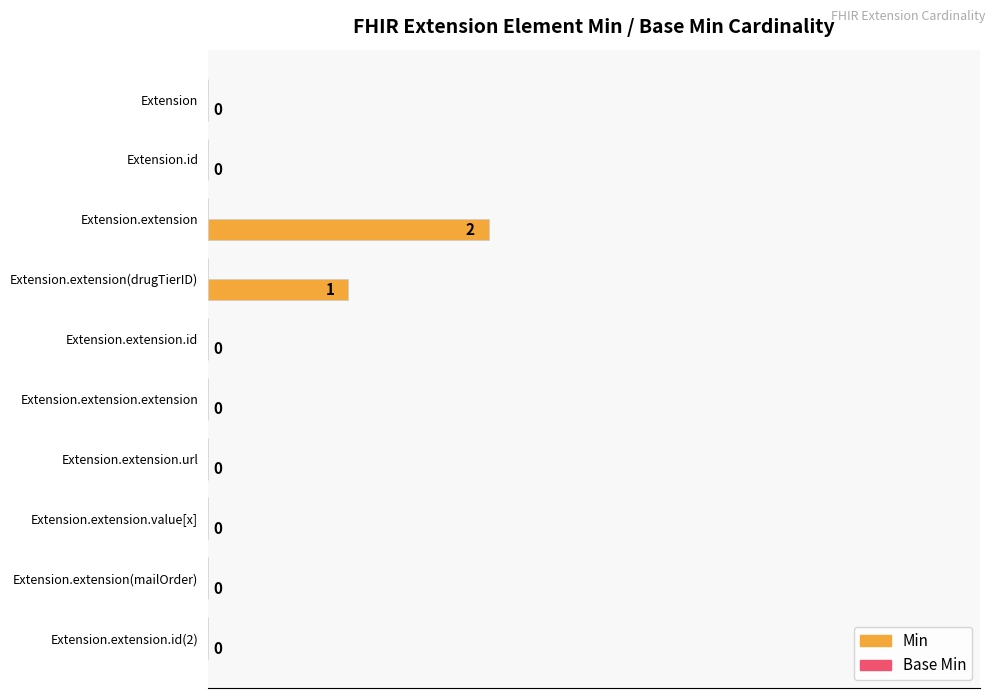

At which label is the value closest to 20?

Extension.extension(drugTierID)